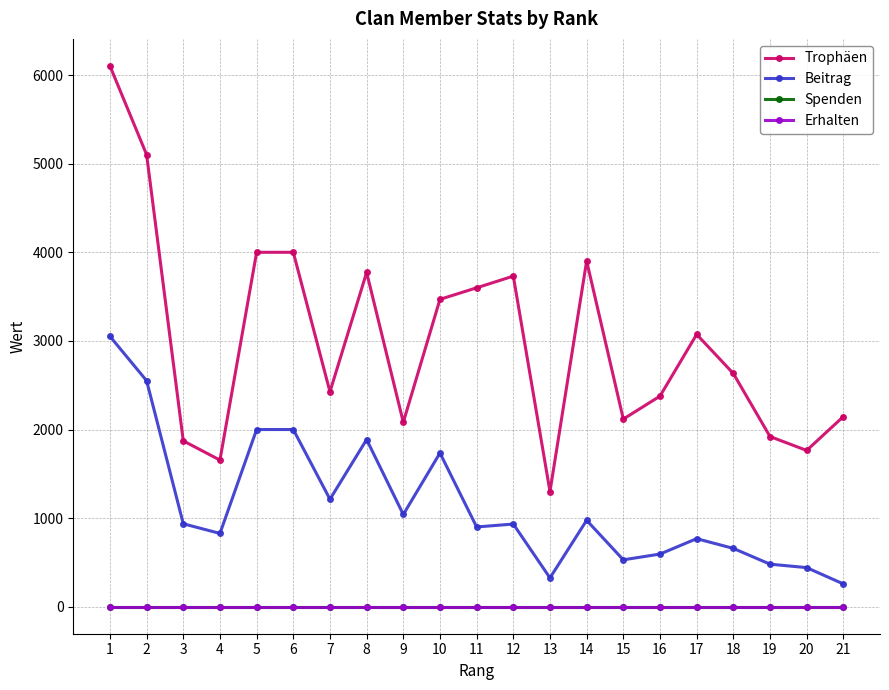

Does the chart have visible grid lines?

Yes